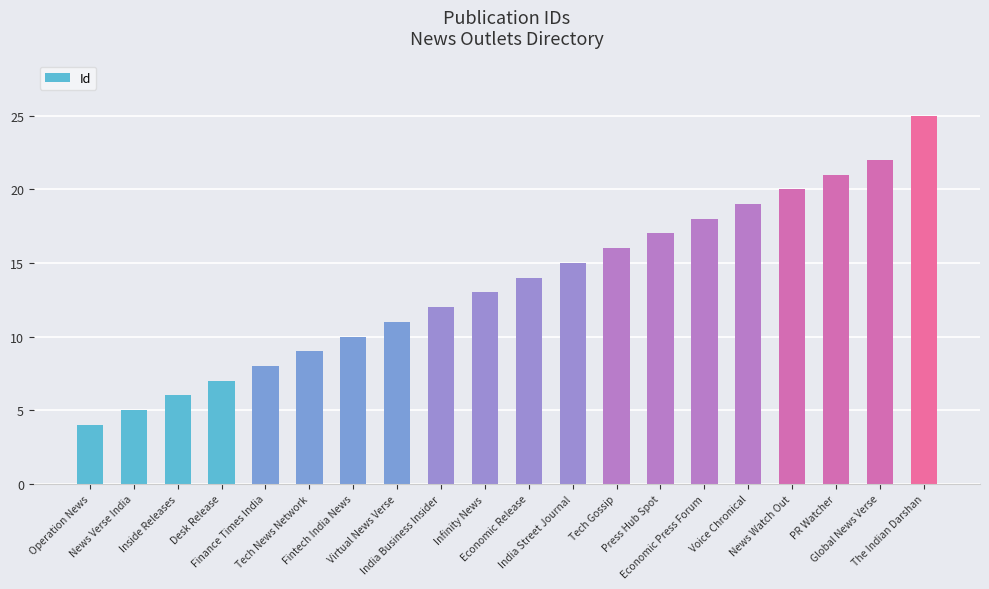

Is it true that the value at Economic Release is 8?

False